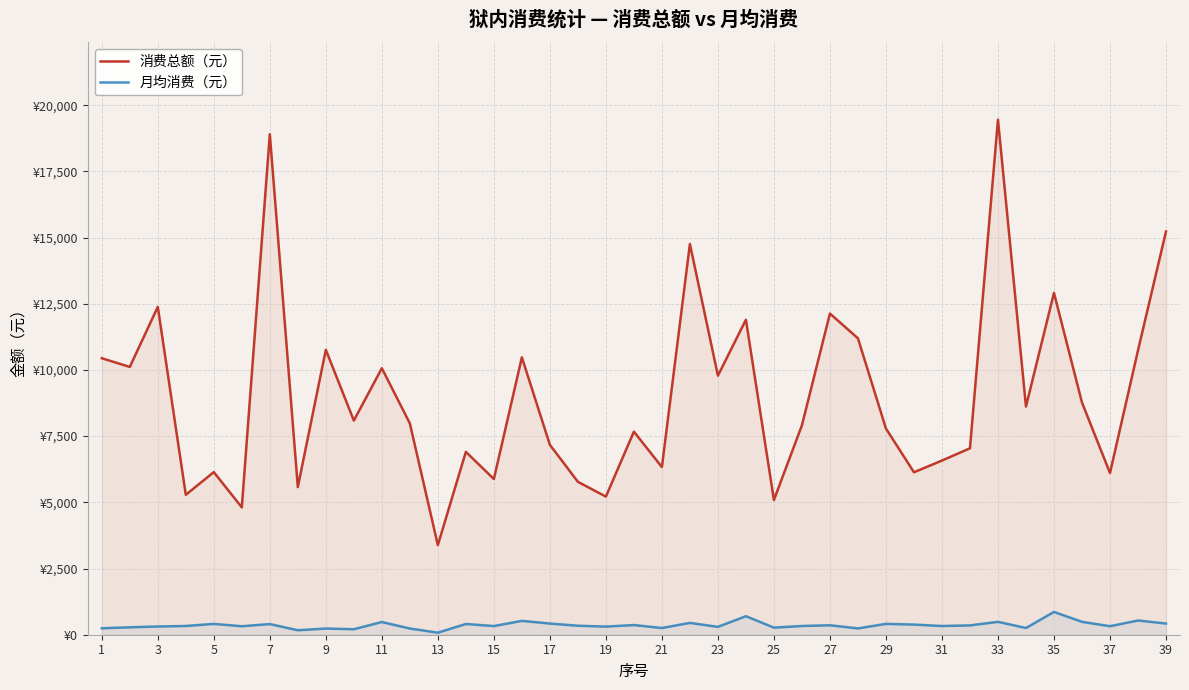

What is the maximum value shown in the chart?

19452.5